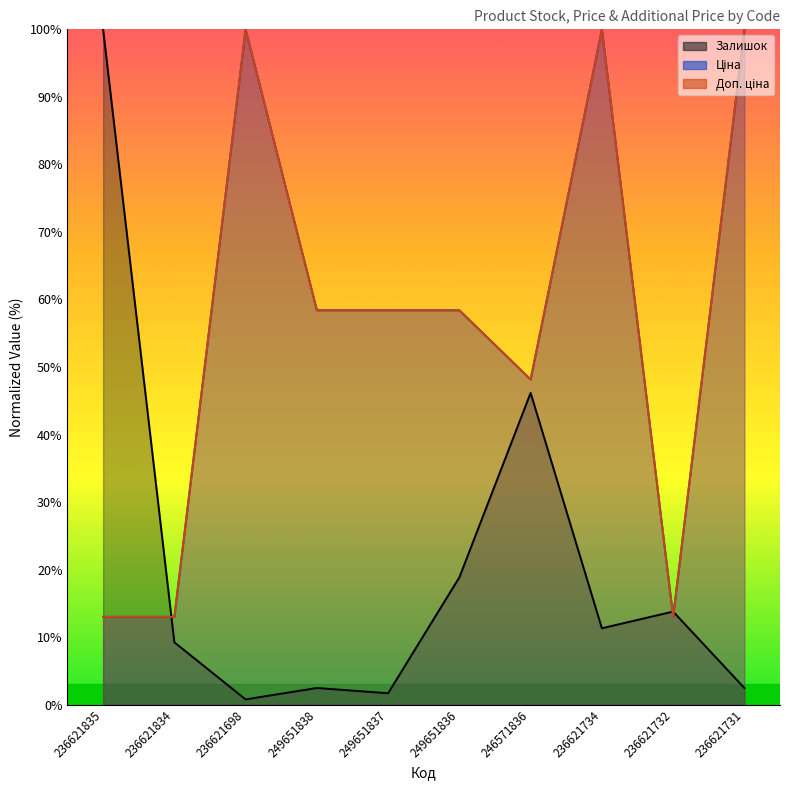

The value of Ціна at 236621834 is 4.8. True or false?

False